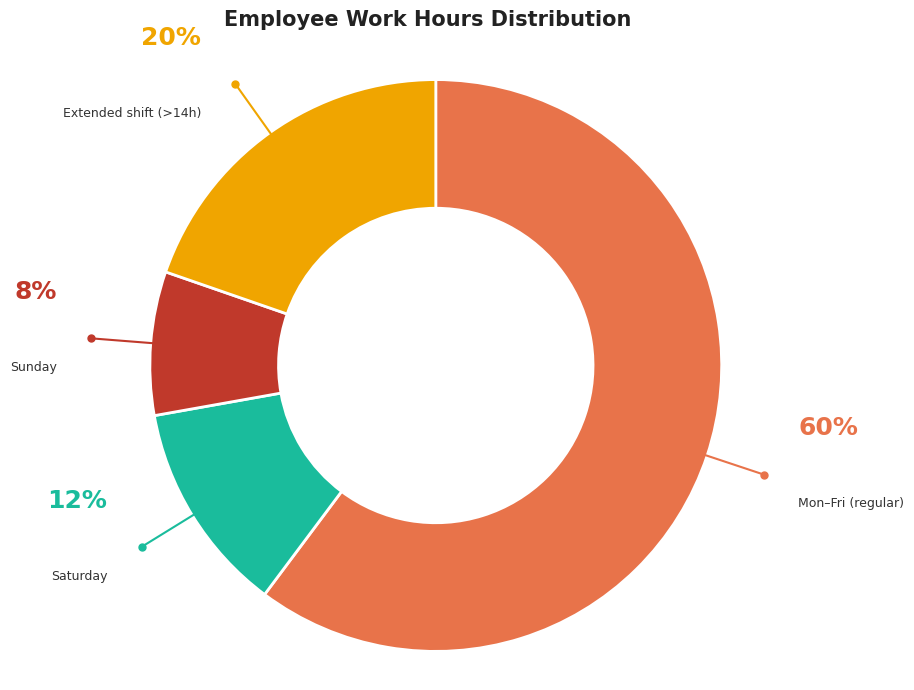

To the nearest percent, what is the difference between the largest and smallest slice percentages?

52%